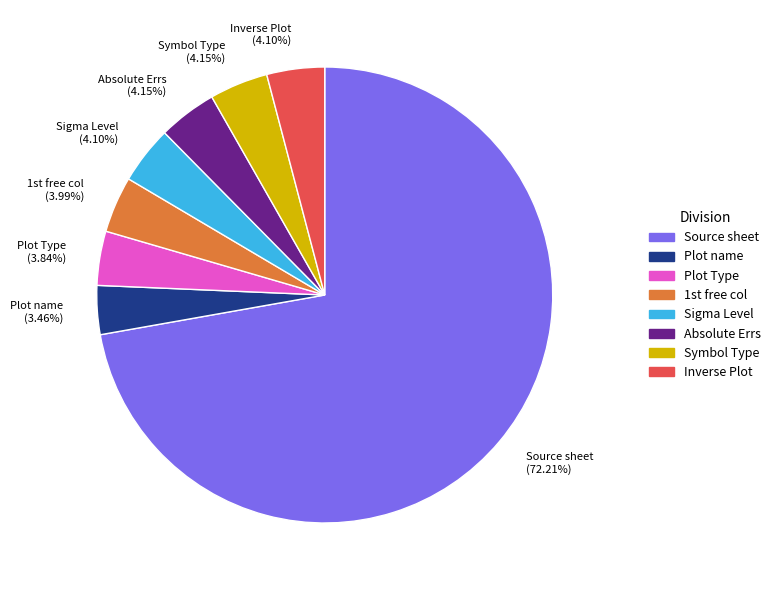

Which slice is the largest?

Source sheet